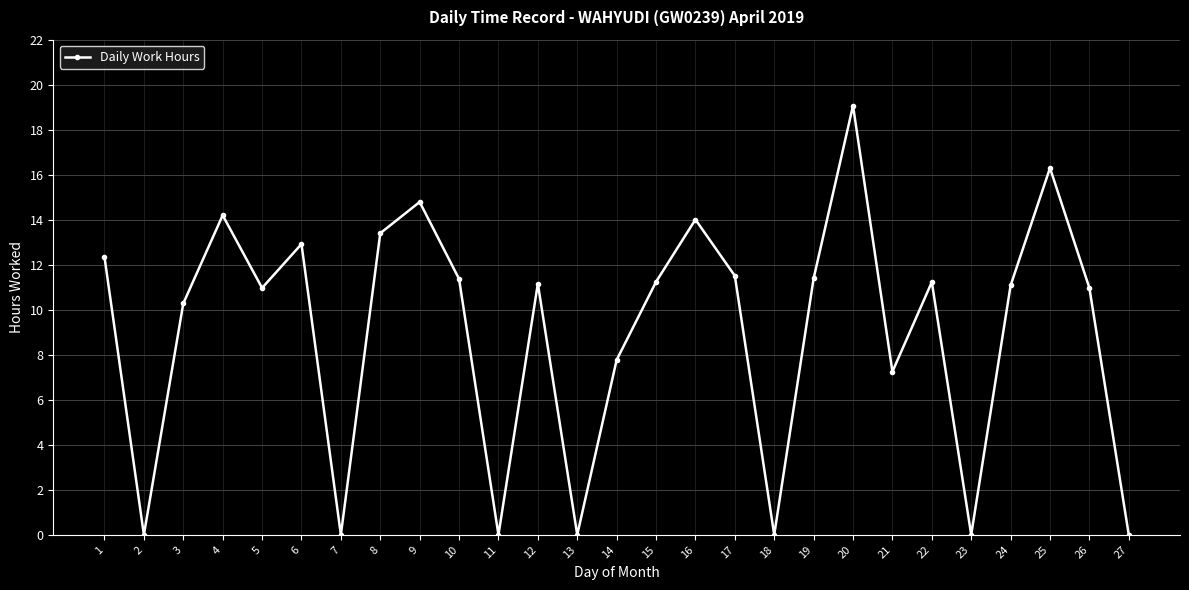

Approximately how many times larger is the value at 26 compared to 9?

0.7